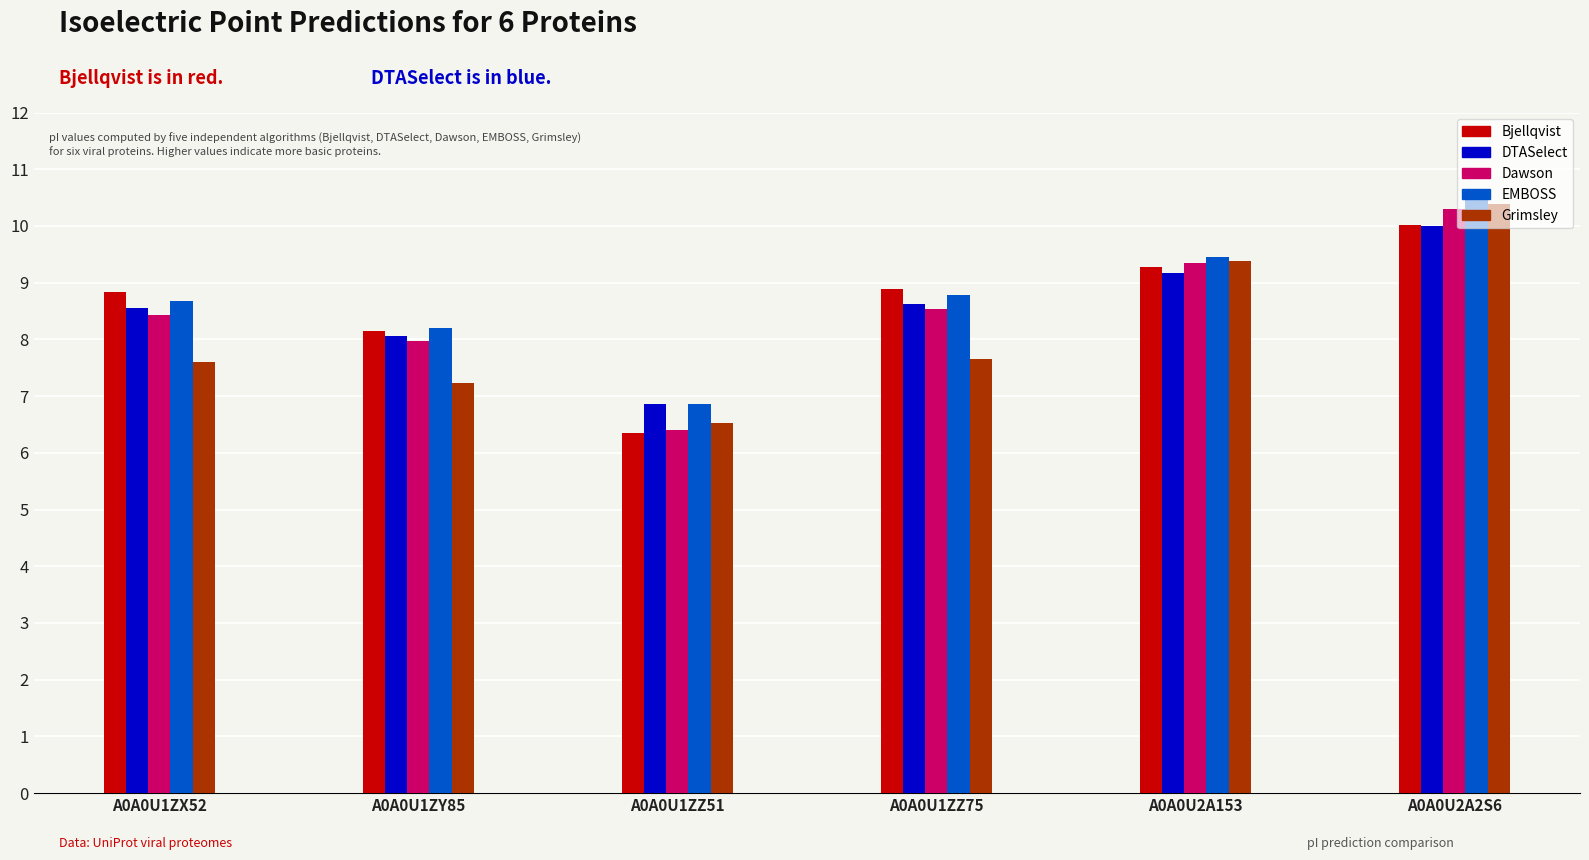

Is it true that Grimsley equals 10.5 at A0A0U1ZZ51?

False